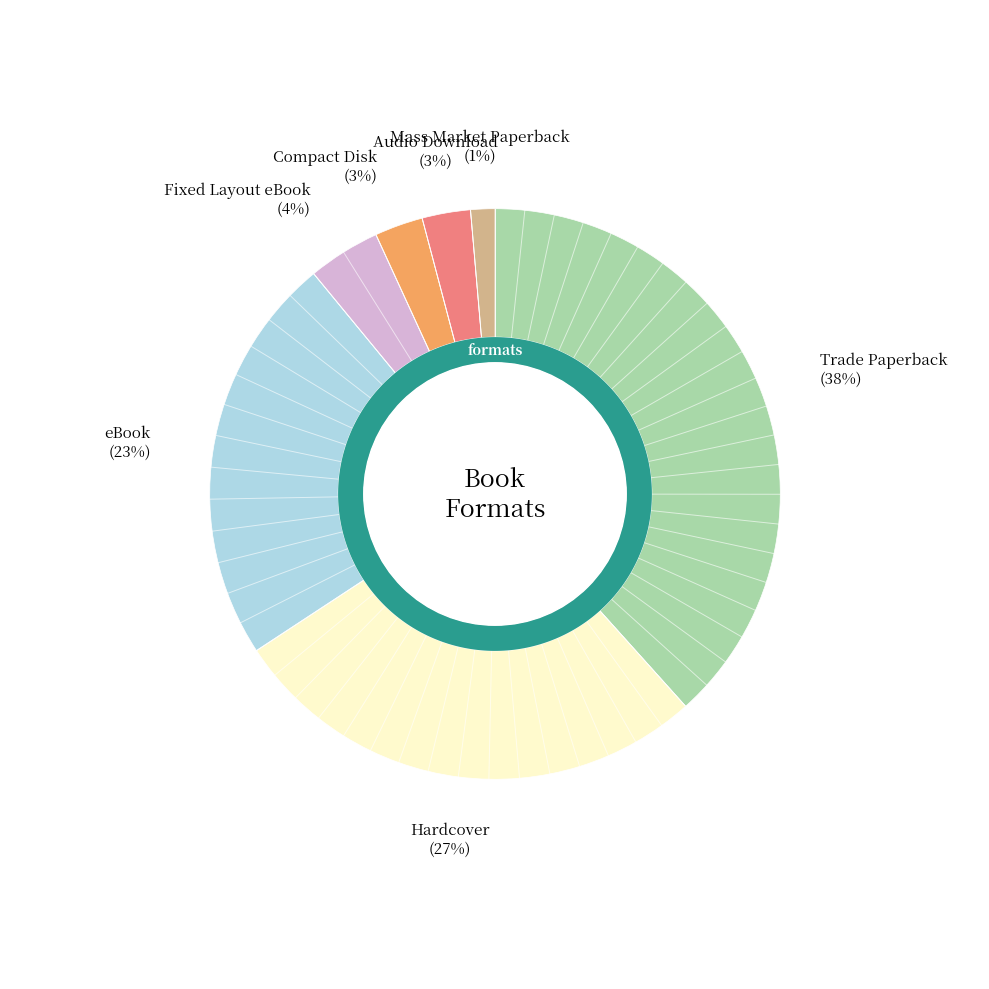

What percentage is the Fixed Layout eBook slice, to the nearest percent?

4%